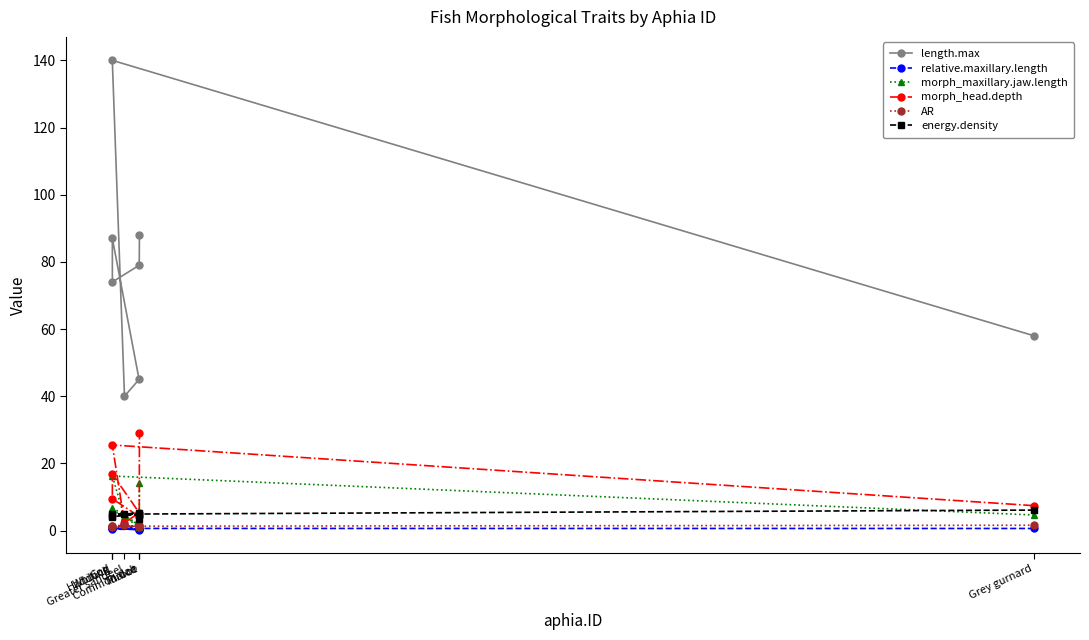

Between which two adjacent categories do morph_maxillary.jaw.length and morph_head.depth first intersect?

Cod and Greater sandeel